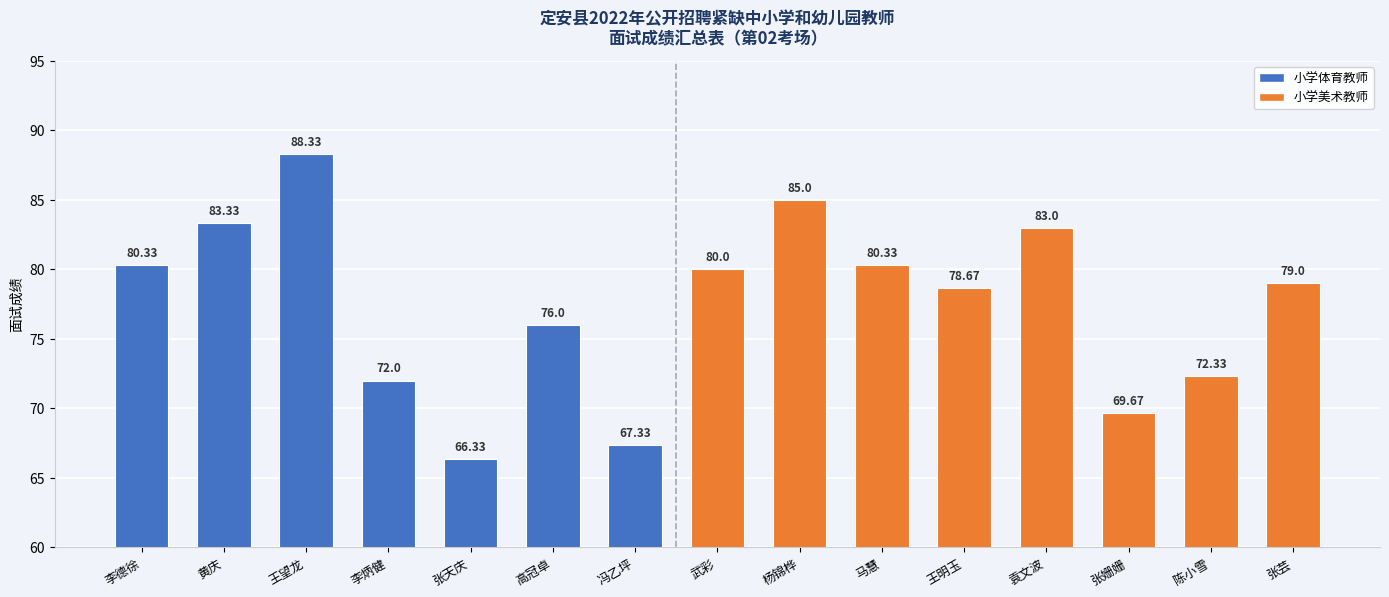

Approximately how many times larger is the value at 杨锦桦 compared to 陈小雪?

1.2